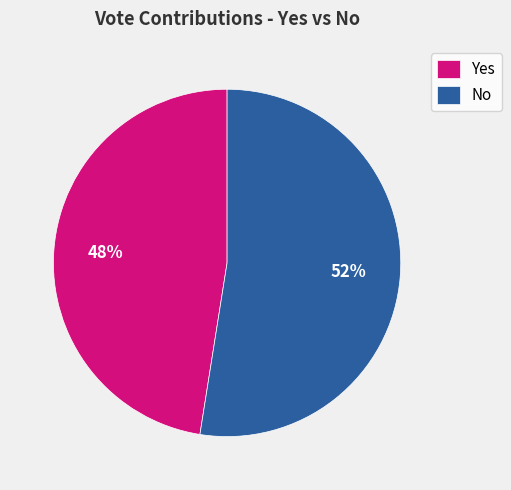

Which slice is the largest?

No